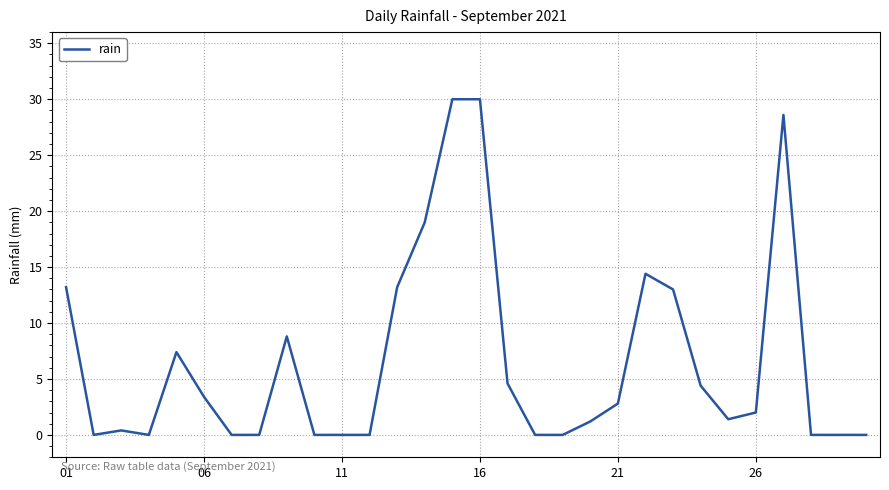

Does the chart have visible grid lines?

Yes